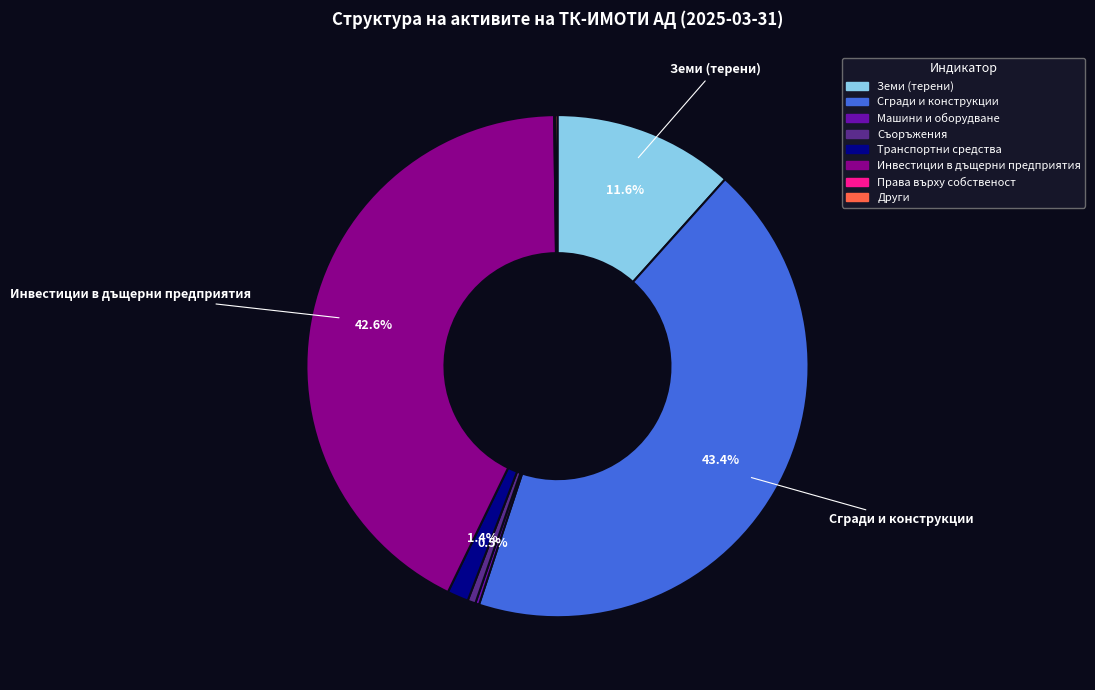

Is it true that Земи (терени) is 6% of the pie?

False